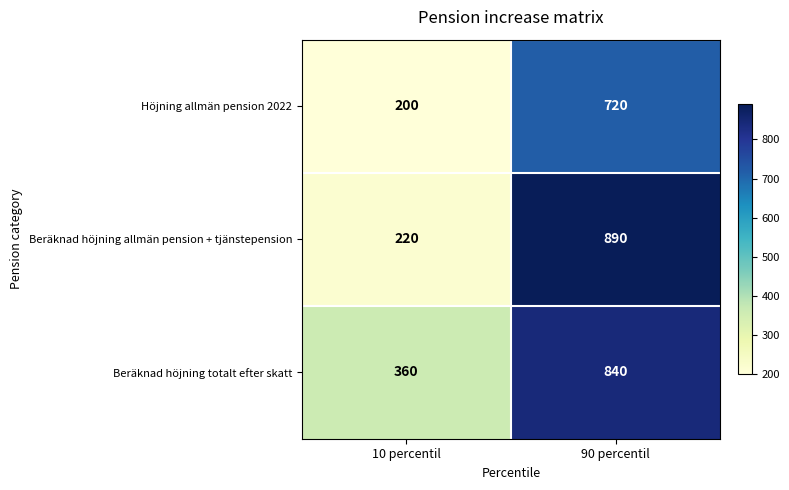

At which category does the chart reach its peak across all series?

90 percentil